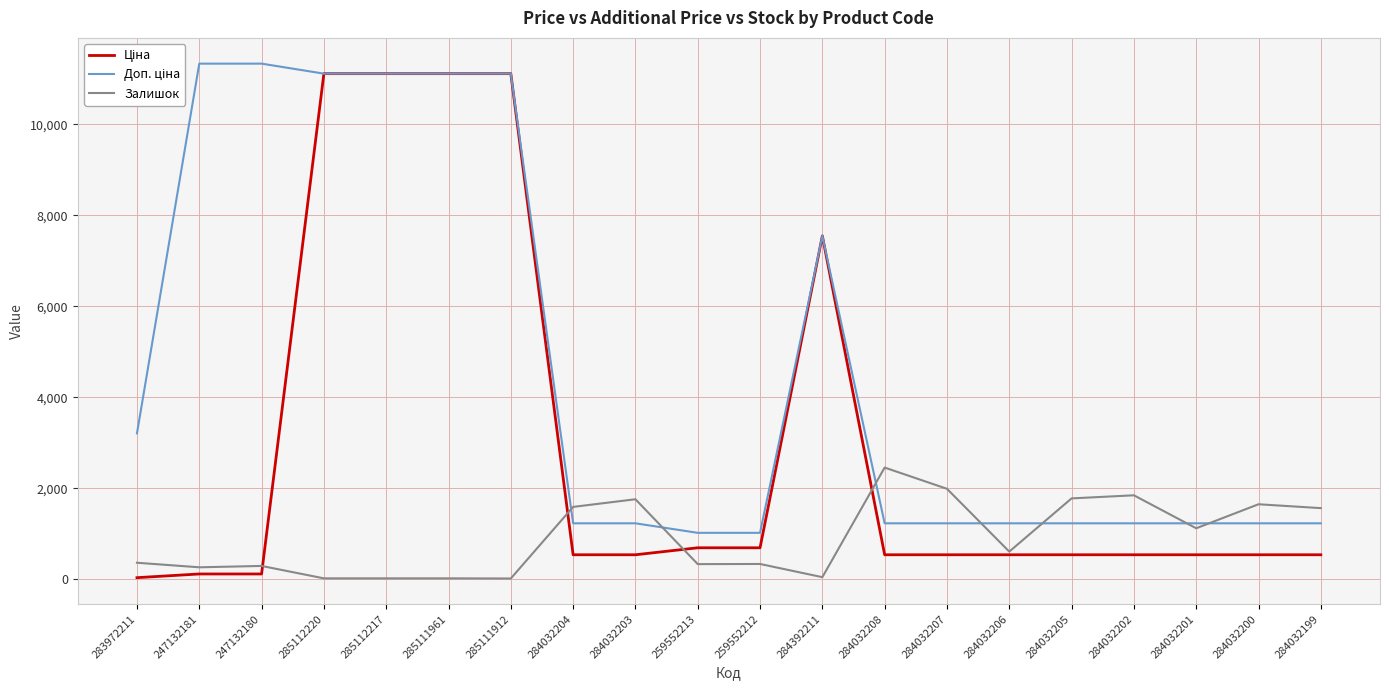

What is the spread (max minus min) of values at 284032208?

1917.6